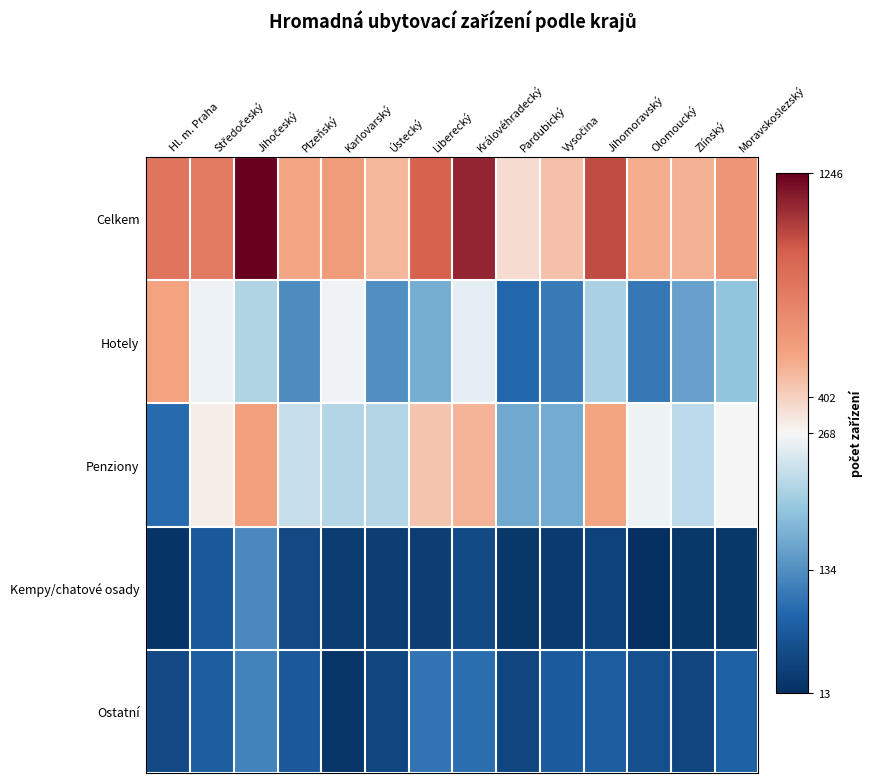

Reading left to right, transcribe all the data shown in this chart.

Celkem: Hl. m. Praha=827	Středočeský=800	Jihočeský=1246	Plzeňský=553	Karlovarský=609	Ústecký=493	Liberecký=926	Královéhradecký=1125	Pardubický=366	Vysočina=460	Jihomoravský=1005	Olomoucký=533	Zlínský=517	Moravskoslezský=644
Hotely: Hl. m. Praha=569	Středočeský=260	Jihočeský=215	Plzeňský=131	Karlovarský=263	Ústecký=133	Liberecký=167	Královéhradecký=256	Pardubický=91	Vysočina=112	Jihomoravský=209	Olomoucký=110	Zlínský=153	Moravskoslezský=192
Penziony: Hl. m. Praha=95	Středočeský=300	Jihočeský=593	Plzeňský=232	Karlovarský=217	Ústecký=218	Liberecký=448	Královéhradecký=507	Pardubický=161	Vysočina=166	Jihomoravský=561	Olomoucký=262	Zlínský=224	Moravskoslezský=271
Kempy/chatové osady: Hl. m. Praha=19	Středočeský=71	Jihočeský=128	Plzeňský=49	Karlovarský=31	Ústecký=34	Liberecký=34	Královéhradecký=52	Pardubický=23	Vysočina=29	Jihomoravský=39	Olomoucký=13	Zlínský=23	Moravskoslezský=24
Ostatní: Hl. m. Praha=50	Středočeský=78	Jihočeský=121	Plzeňský=71	Karlovarský=21	Ústecký=46	Liberecký=105	Královéhradecký=100	Pardubický=46	Vysočina=75	Jihomoravský=77	Olomoucký=59	Zlínský=46	Moravskoslezský=83